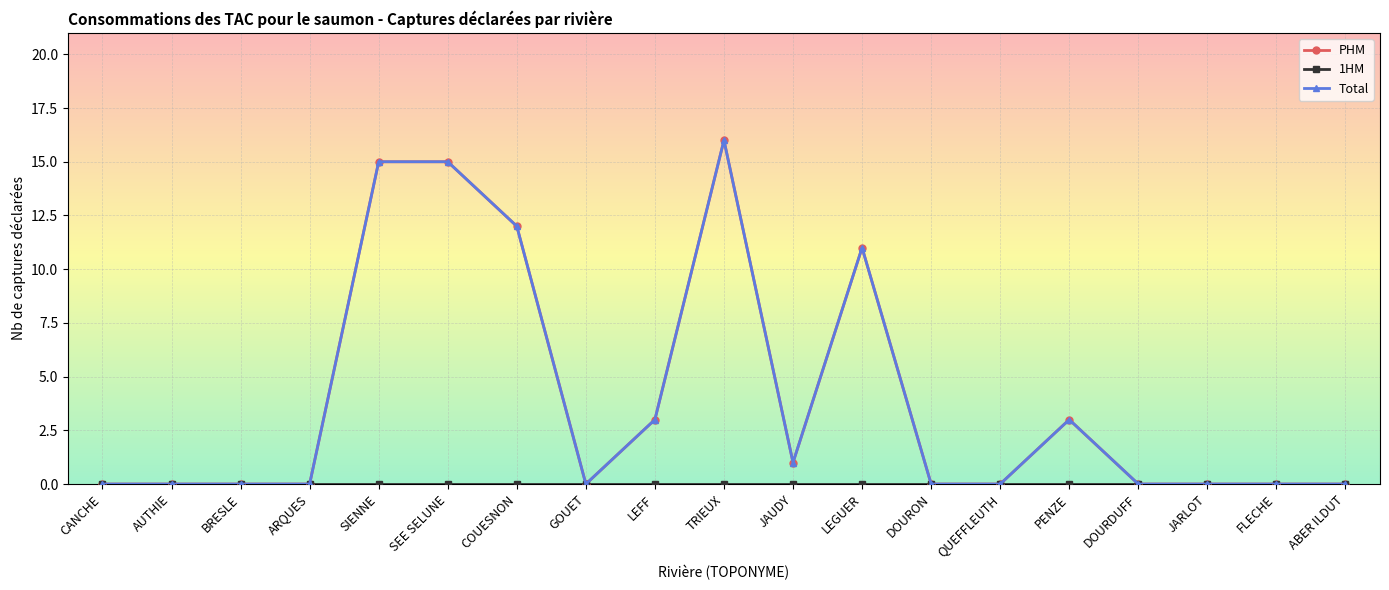

Does the chart have visible grid lines?

Yes